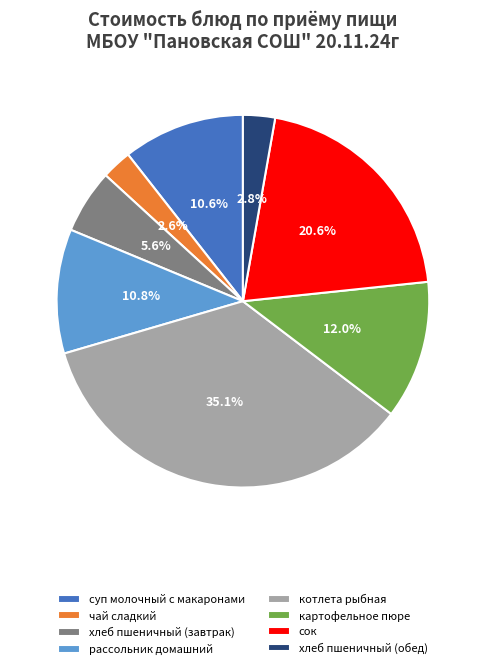

To the nearest percent, what is the difference between the хлеб пшеничный (обед) and рассольник домашний slice percentages?

8%